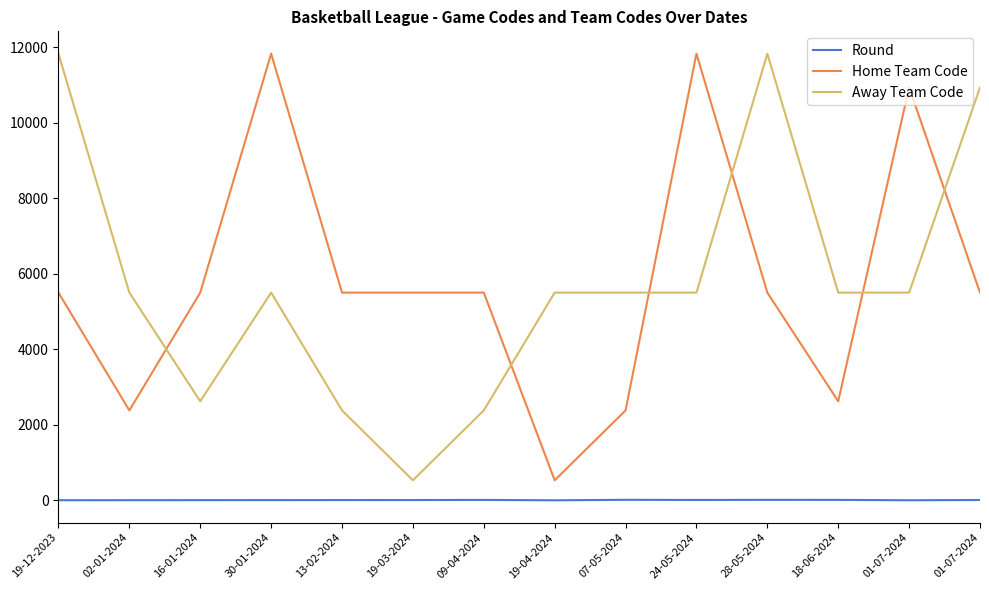

How many interior local peaks does the Away Team Code series have?

2